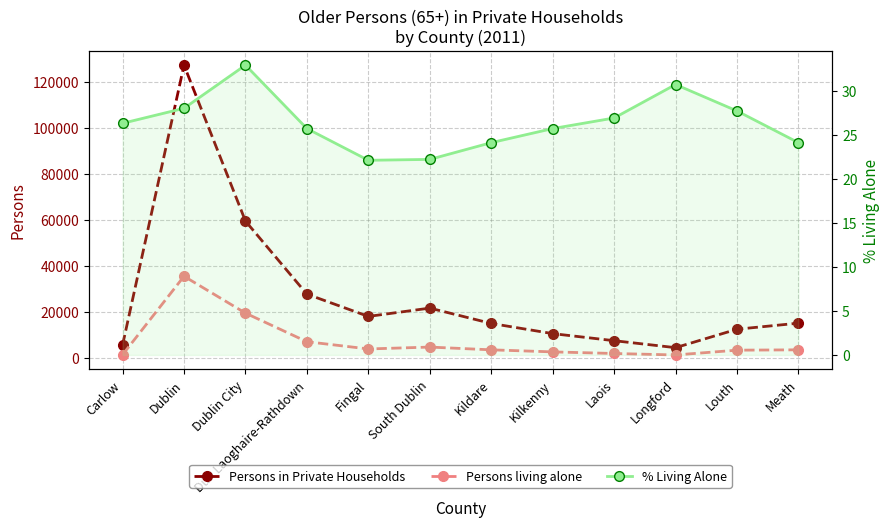

At which label does % Living Alone first exceed 26?

Carlow